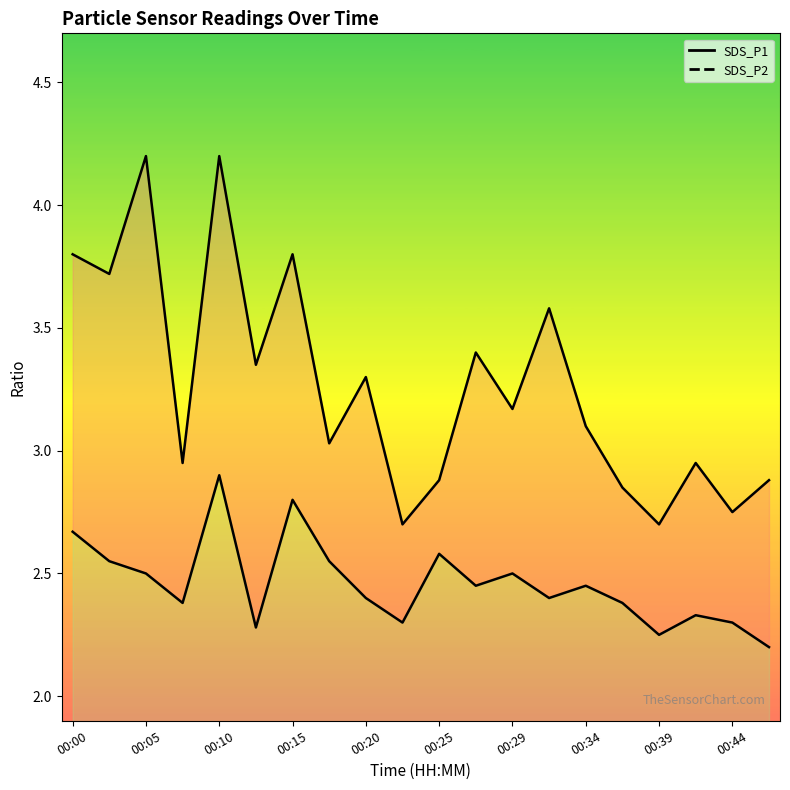

How many values in the SDS_P1 line series are below 3?

8